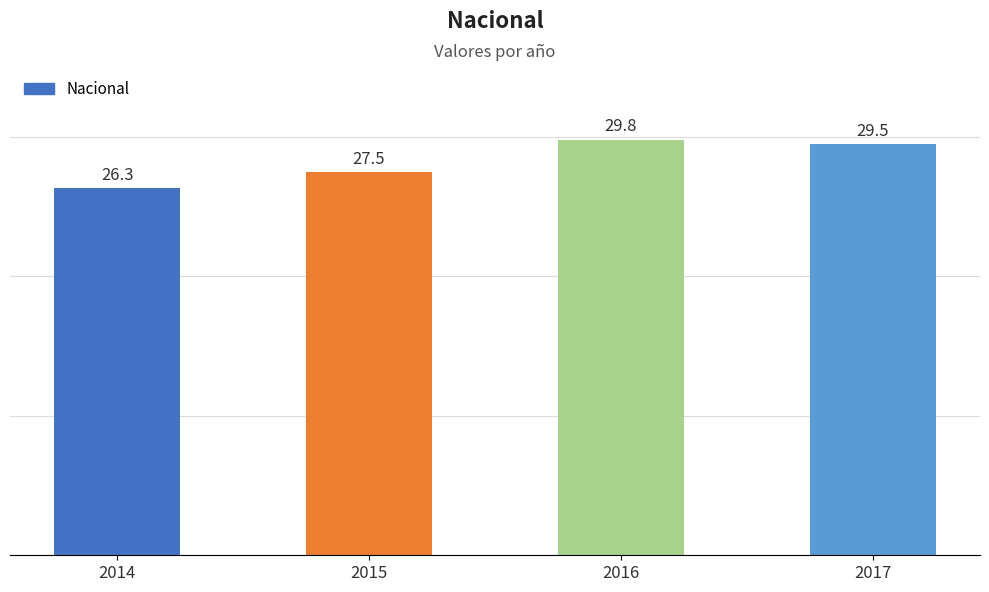

Does the chart contain any negative values?

No